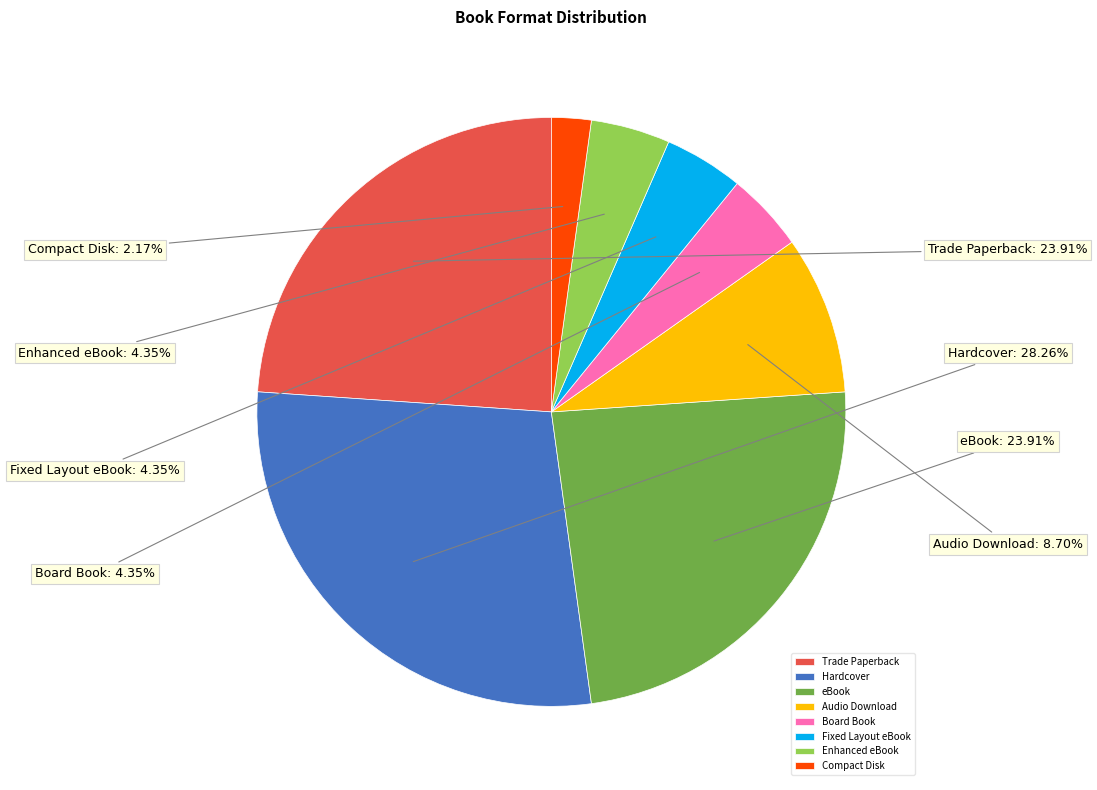

To the nearest percent, what is the average slice percentage?

12%